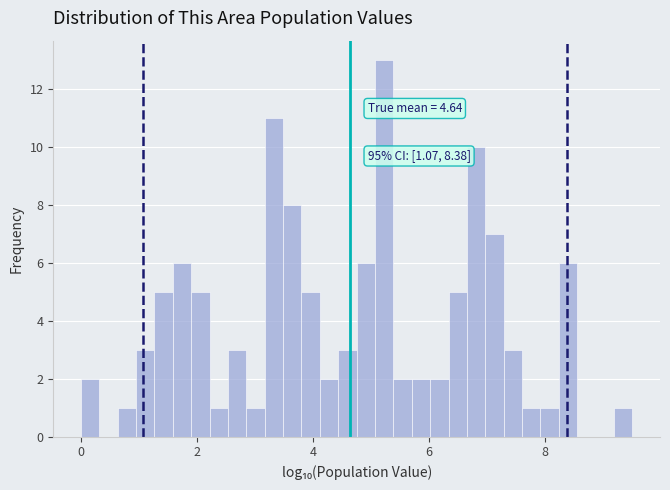

Around what value on the x-axis is the tallest bar? Give the approximate position of its centre, as read against the axis.

5.2